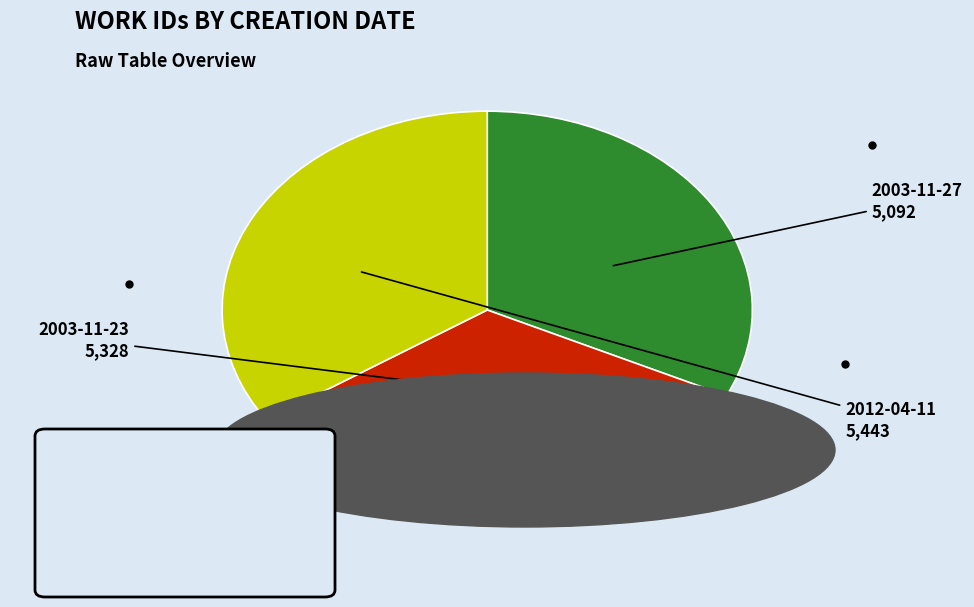

Is there a majority slice in this chart?

No